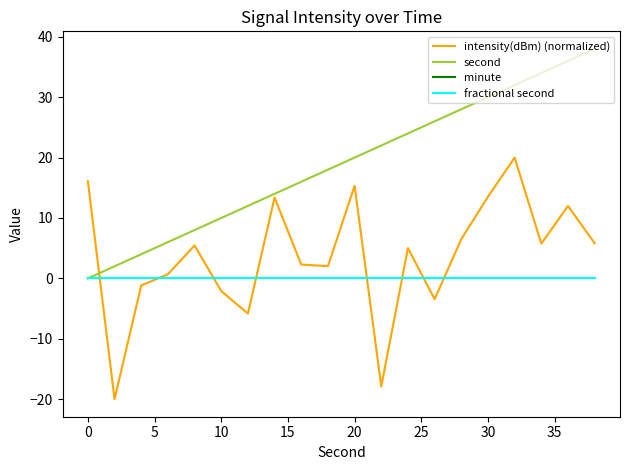

Does the chart display data point markers on the line(s)?

No